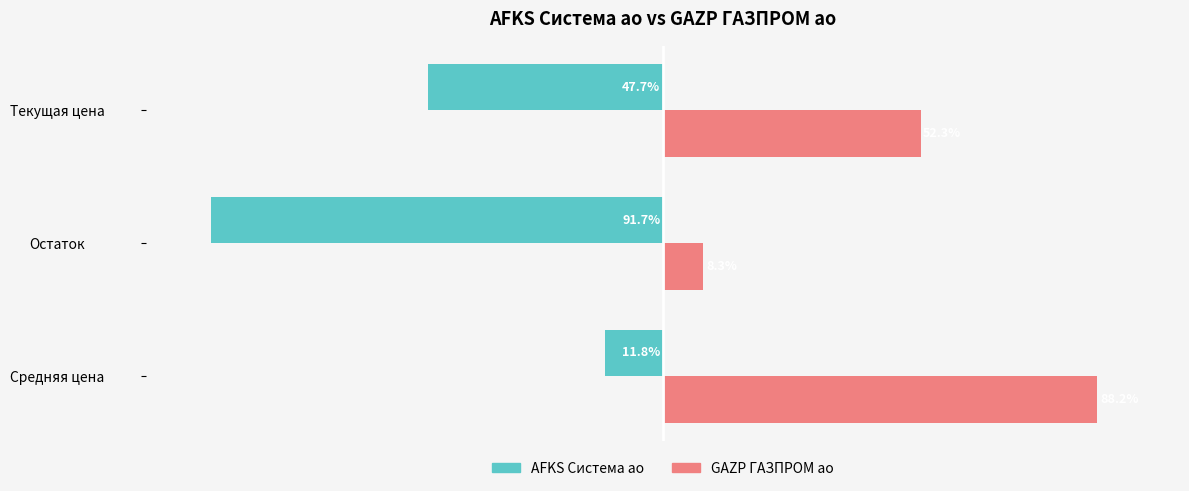

Where is AFKS Система ао nearest to the value -51?

Текущая цена